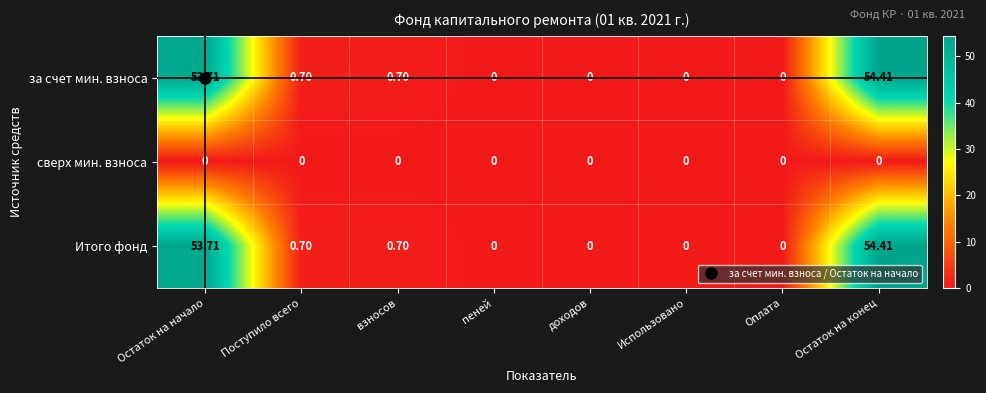

Is the value of Итого фонд at доходов greater than the value of за счет мин. взноса at Поступило всего?

No